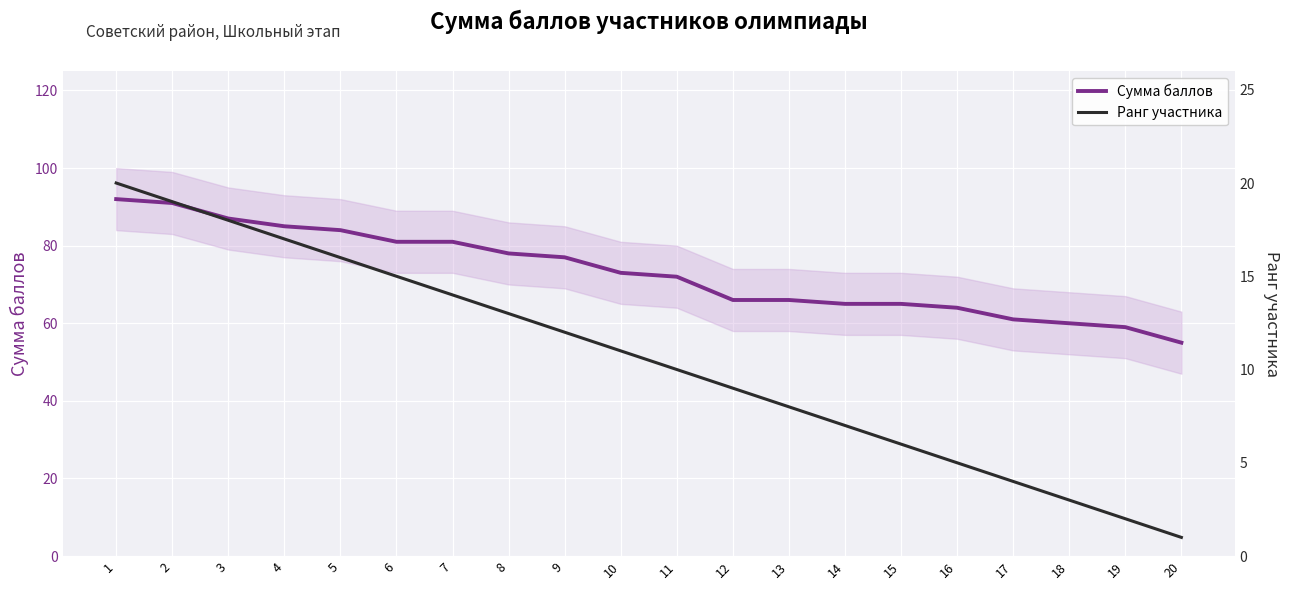

True or false: Ранг участника has a value of 20 at 1.

True